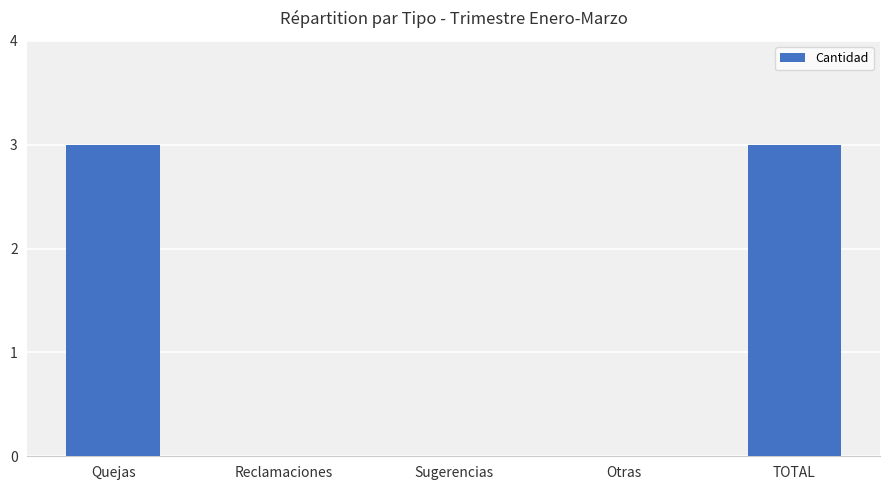

What is the change in value from Quejas to Otras?

-3